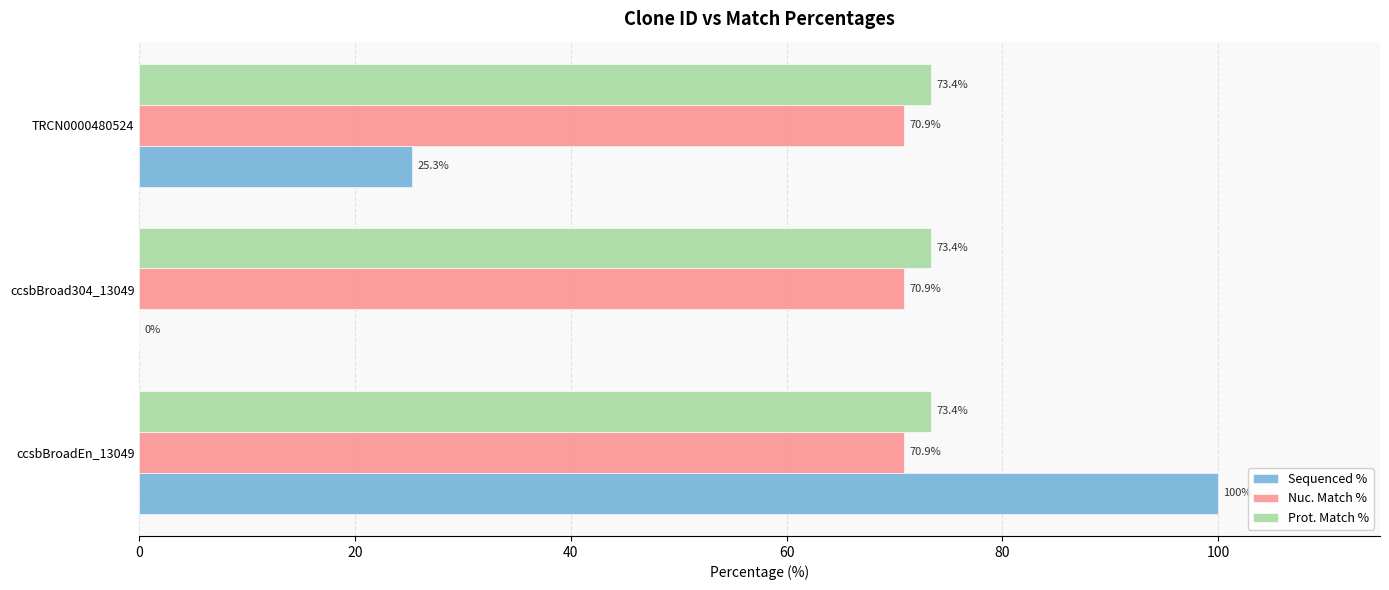

What is the sum of the Prot. Match % values at TRCN0000480524 and ccsbBroad304_13049?

146.8